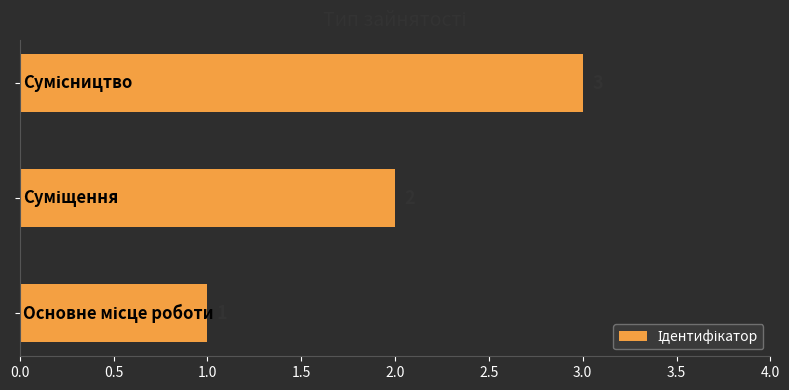

What is the greatest value displayed?

3